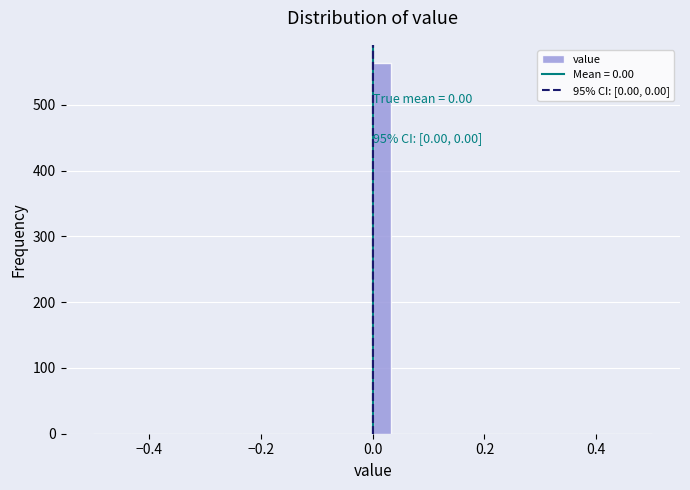

Read against the x-axis, roughly where is the centre of the tallest bar?

0.02